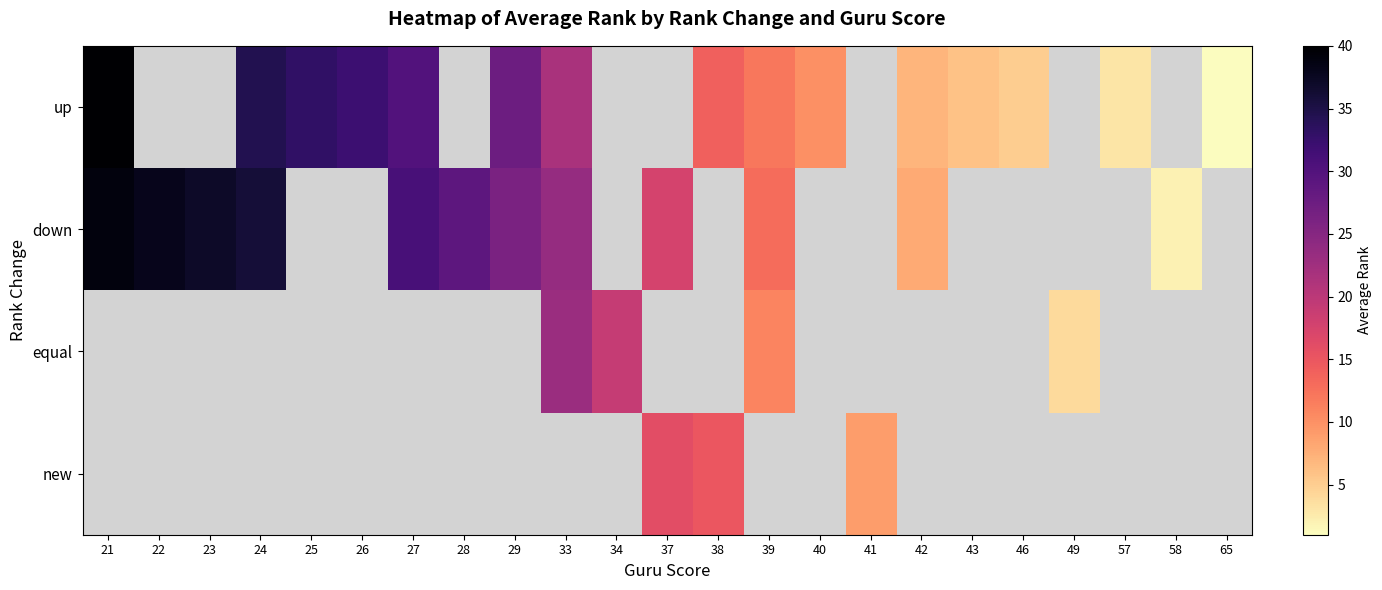

At which label is up closest to 20?

33